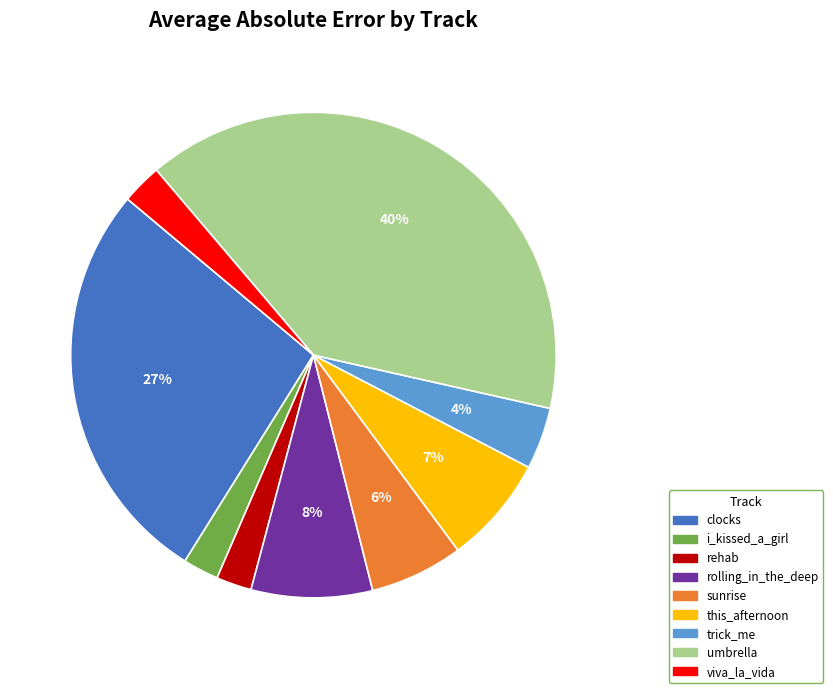

How many segments does this pie chart have?

9